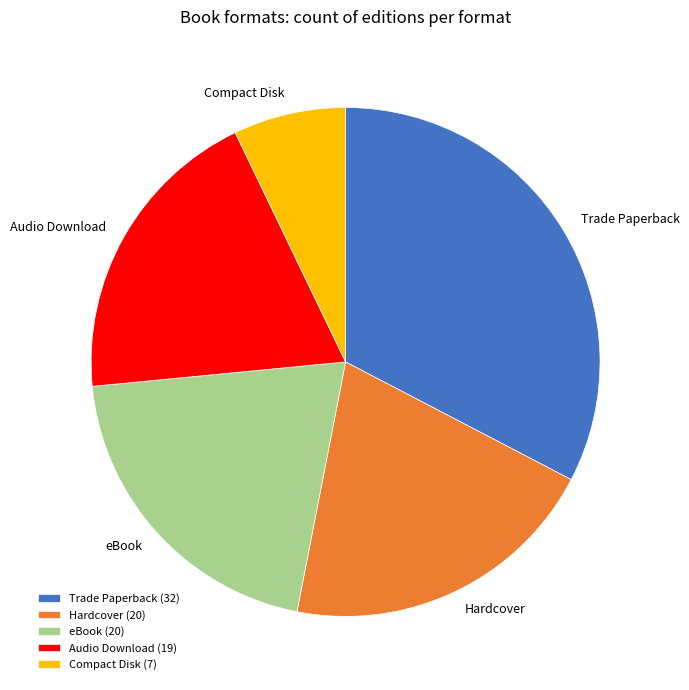

Between Compact Disk and Audio Download, which is larger?

Audio Download